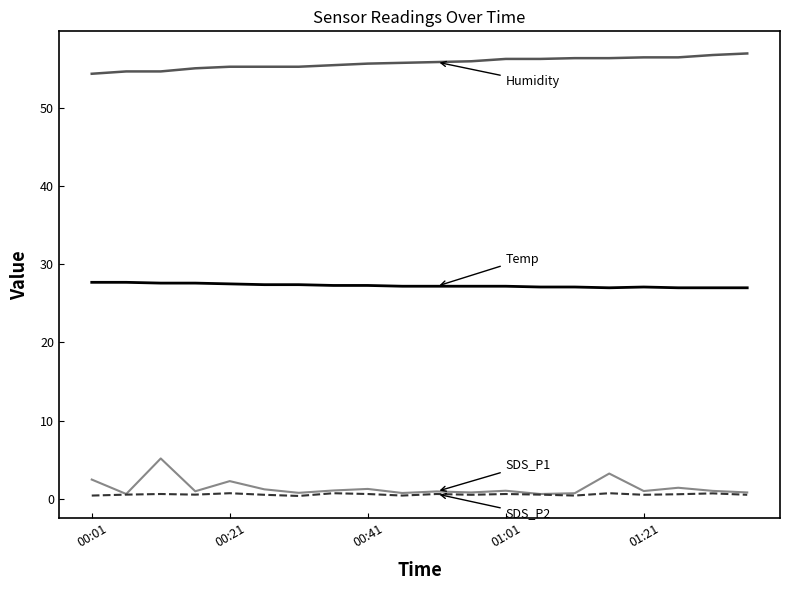

What is the maximum value shown in the chart?

57.0